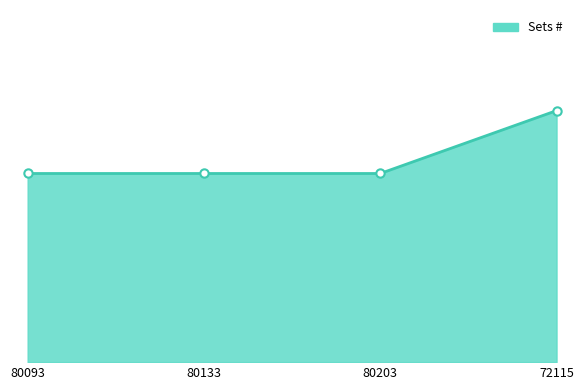

What is the difference between the maximum and minimum values?

1